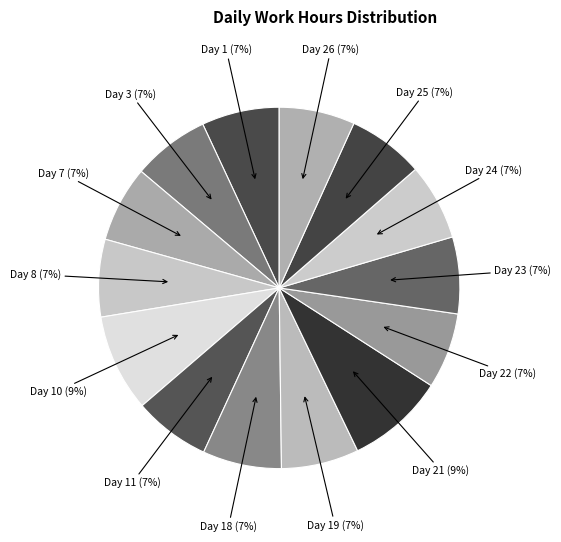

How many segments does this pie chart have?

14